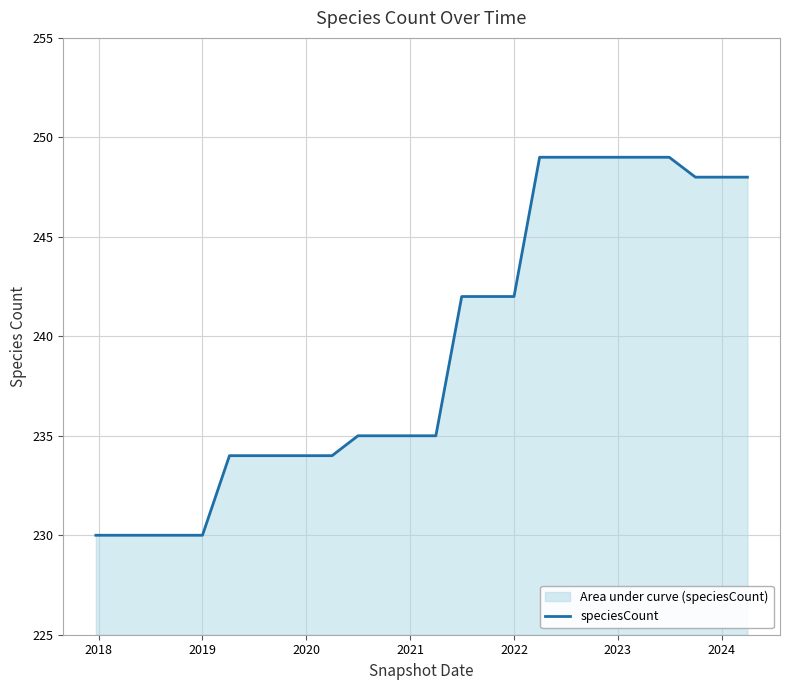

What is the smallest value displayed?

230